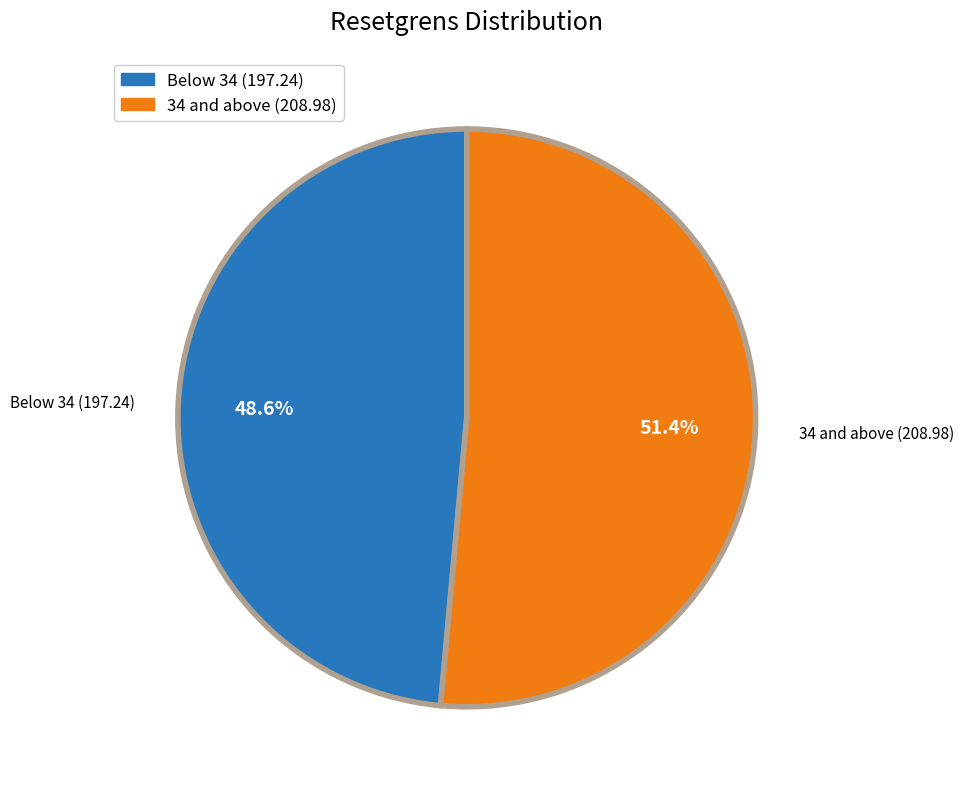

Which category has the smallest portion of the pie?

Below 34 (197.24)